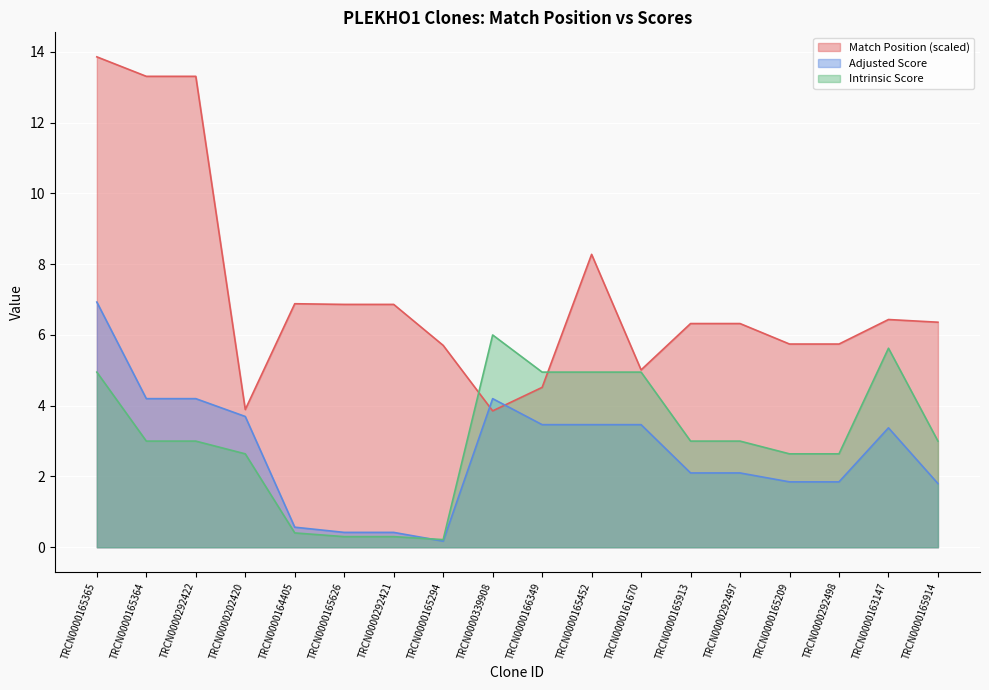

Between TRCN0000165913 and TRCN0000165914, which is larger?

TRCN0000165914